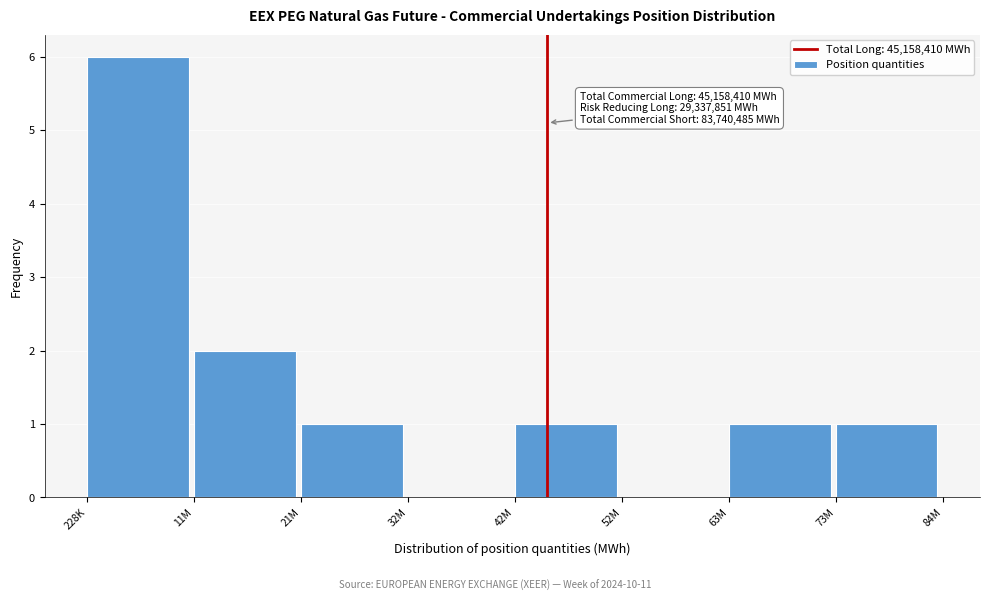

Reading left to right, transcribe all the data shown in this chart.

228K=6	11M=2	21M=1	32M=0	42M=1	52M=0	63M=1	73M=1